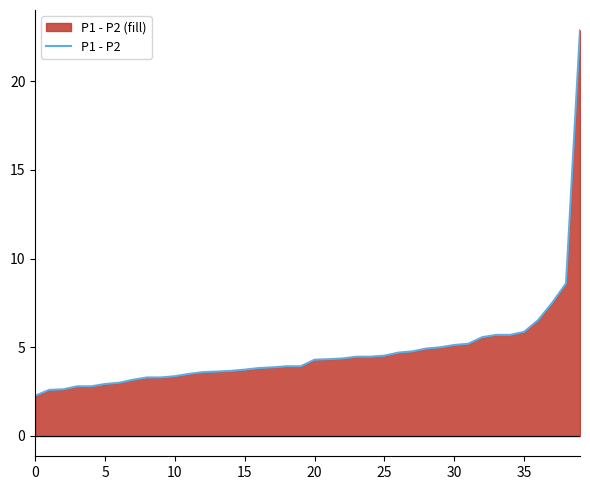

What is the maximum value shown in the chart?

22.9